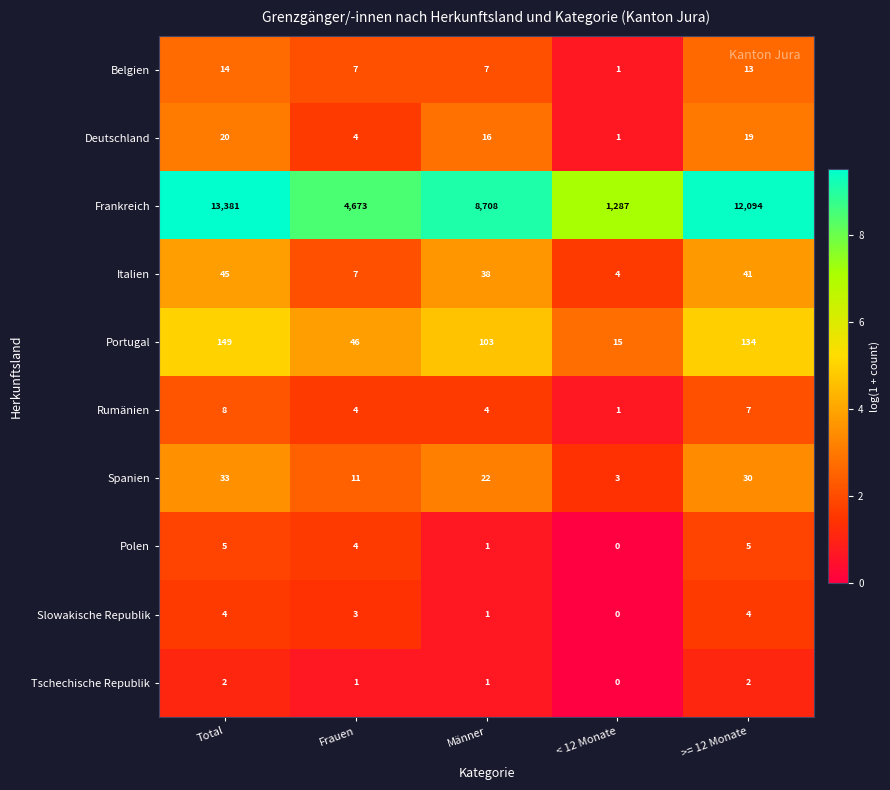

What is the difference between the highest and lowest values at Total?

13379